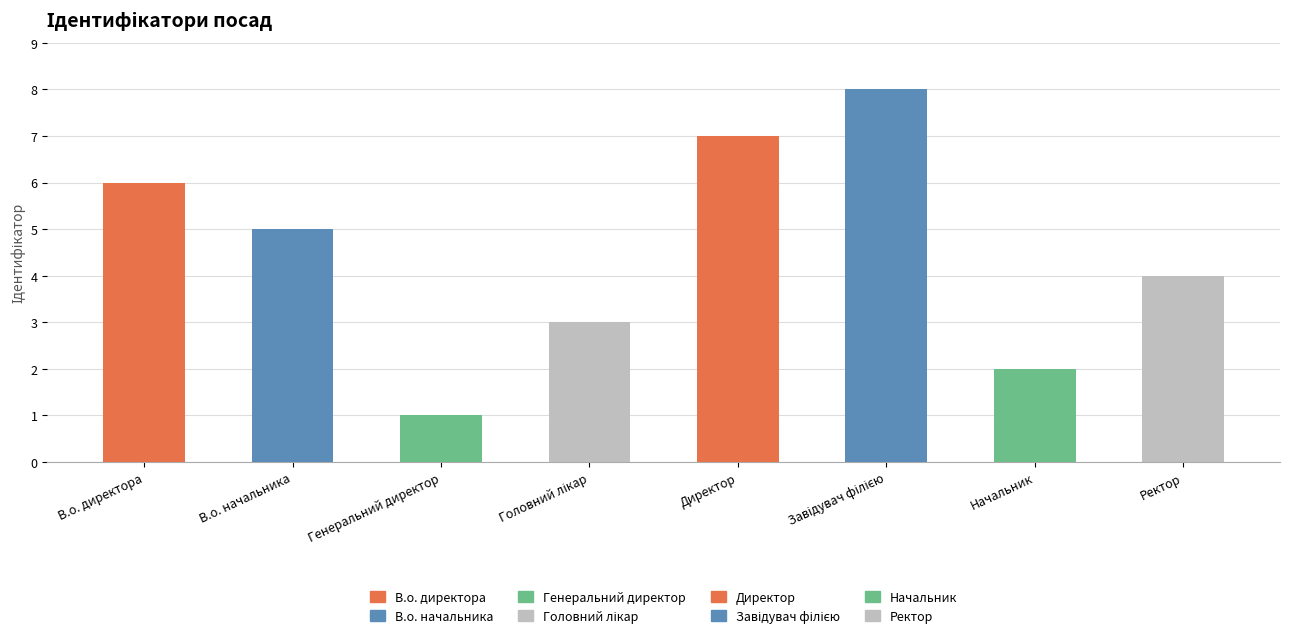

True or false: the data shows 2 at В.о. начальника.

False